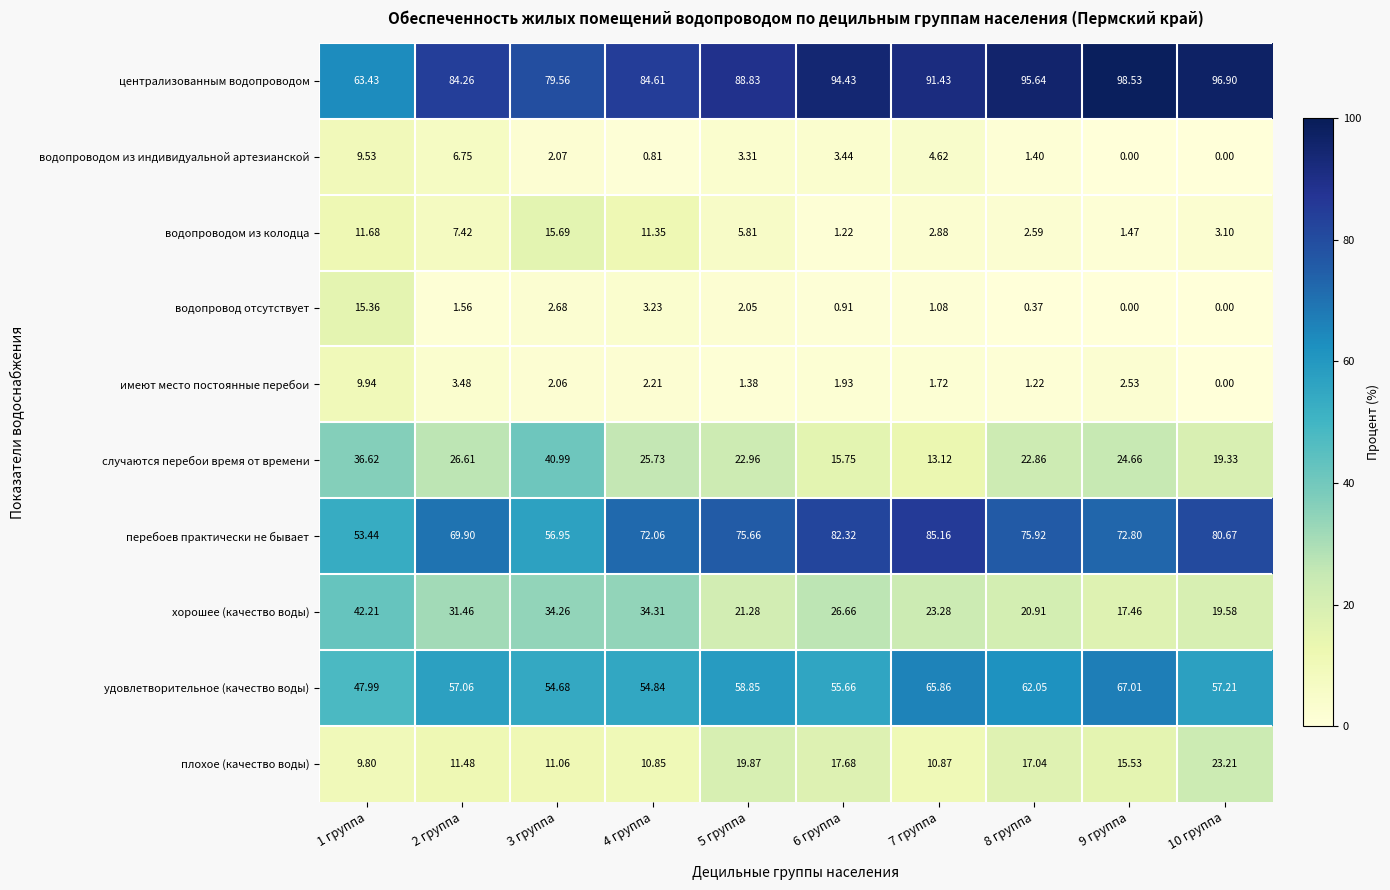

Is the value of имеют место постоянные перебои at 5 группа greater than the value of централизованным водопроводом at 1 группа?

No